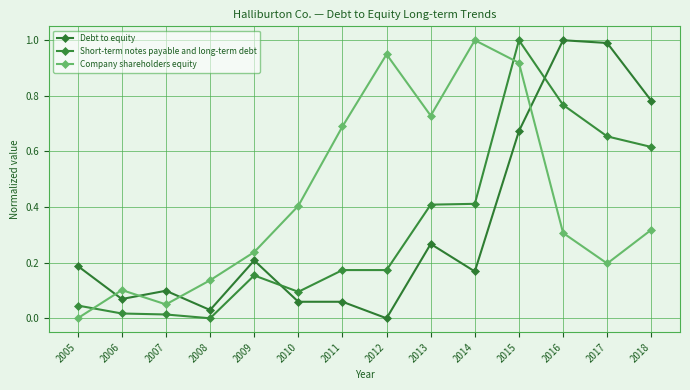

What is the value of the Short-term notes payable and long-term debt point at the 11th from the left?

1.0